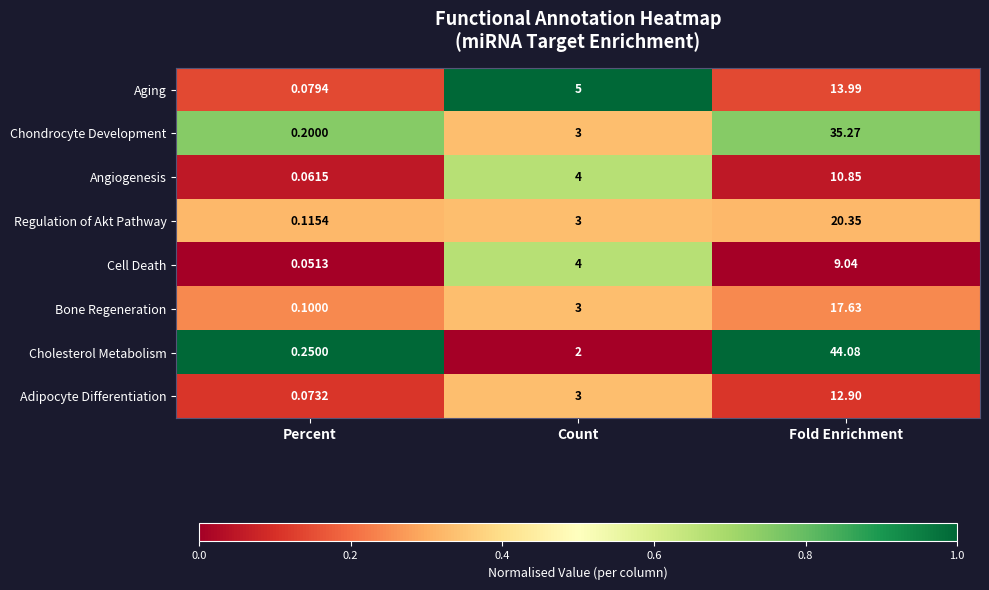

Rank the series by their maximum value, from lowest to highest.

Cell Death, Angiogenesis, Adipocyte Differentiation, Aging, Bone Regeneration, Regulation of Akt Pathway, Chondrocyte Development, Cholesterol Metabolism